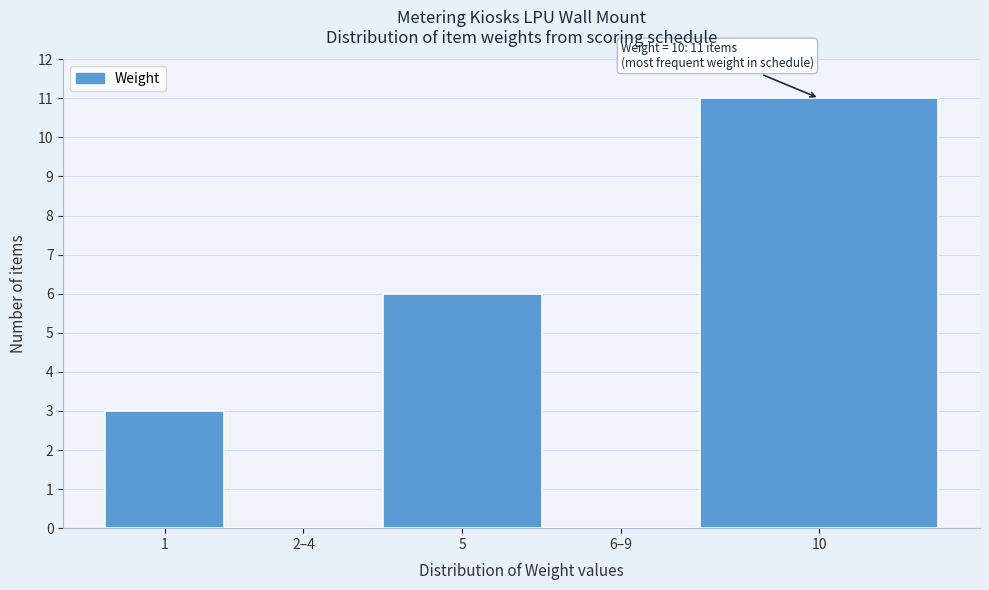

Reading left to right, what are all the values shown in this chart?

1=3	2–4=0	5=6	6–9=0	10=11